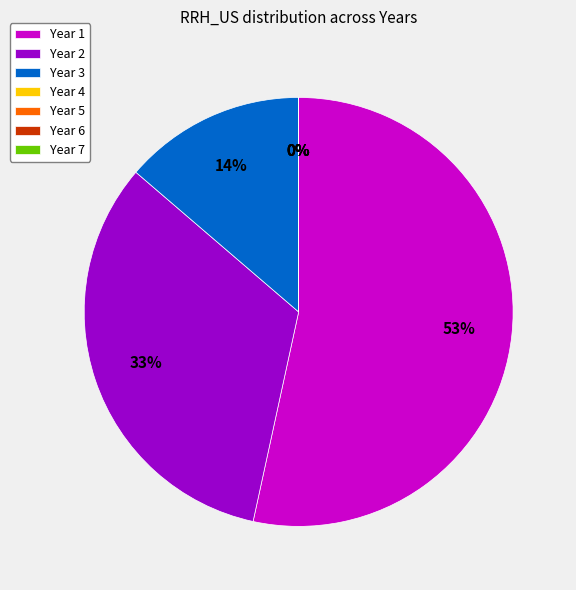

Combined, do Year 7 and Year 4 account for over 50%?

No